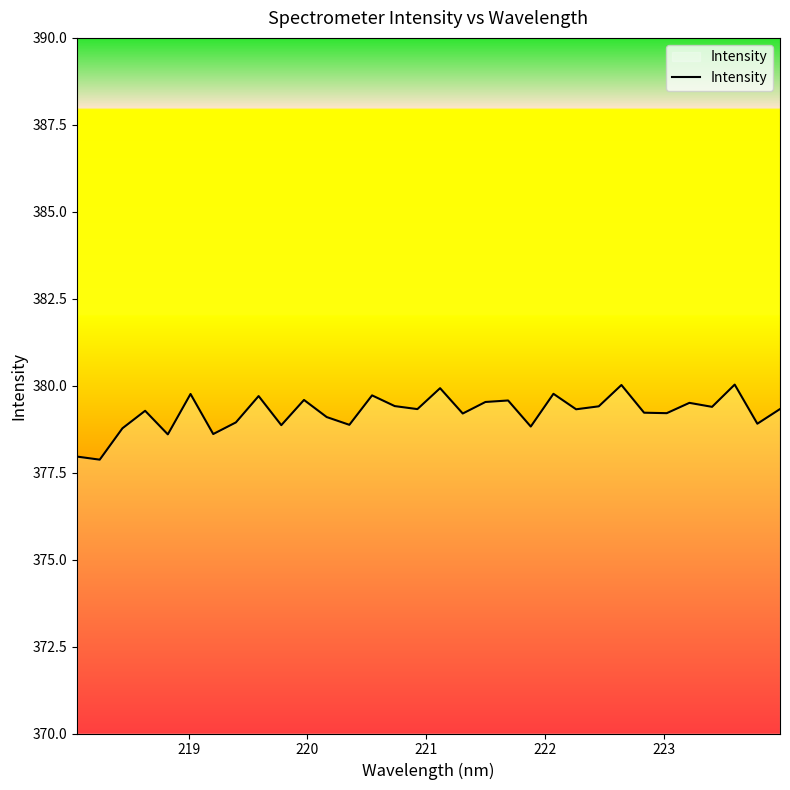

What is the greatest value displayed?

380.0